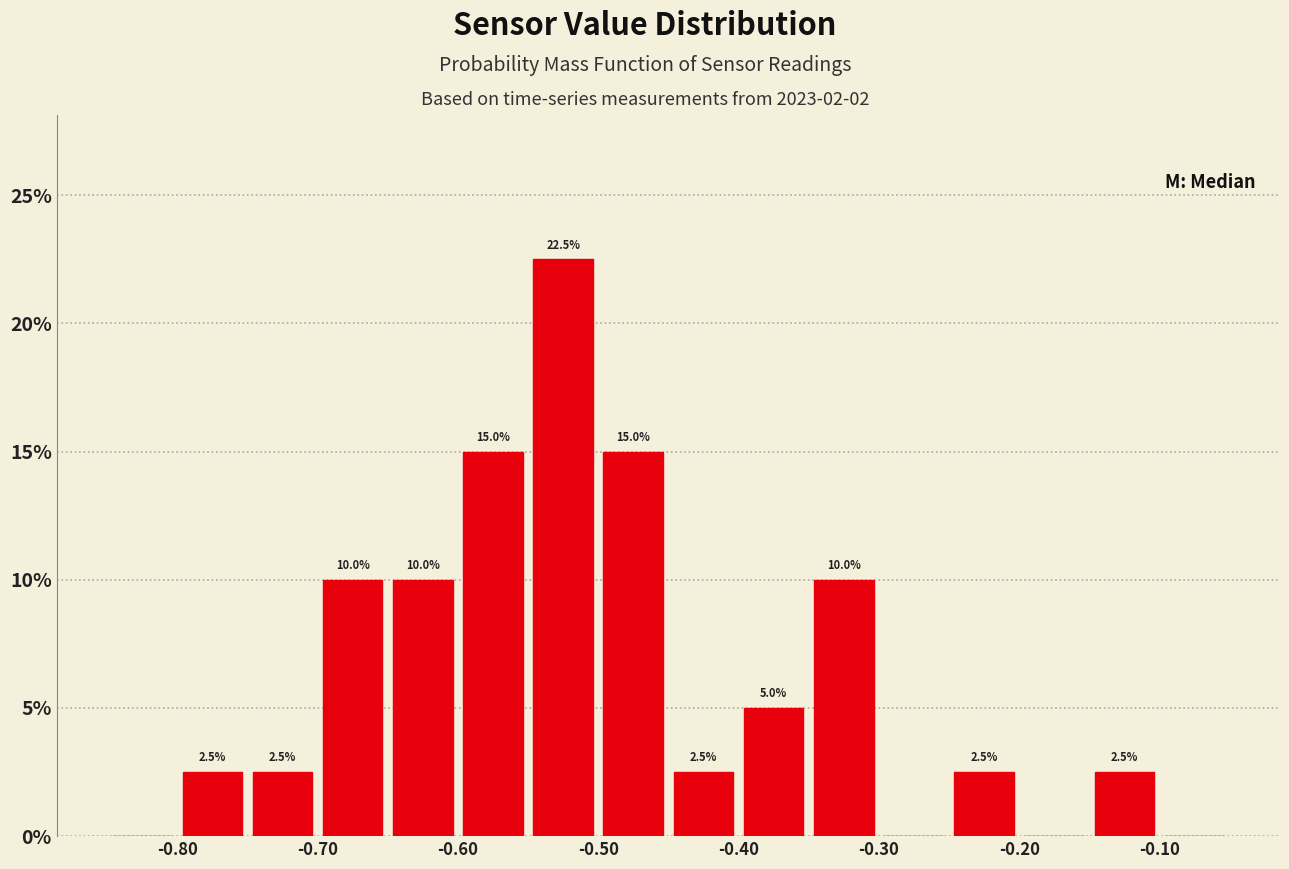

Over which range of the x-axis is the bar tallest?

-0.55 to -0.50